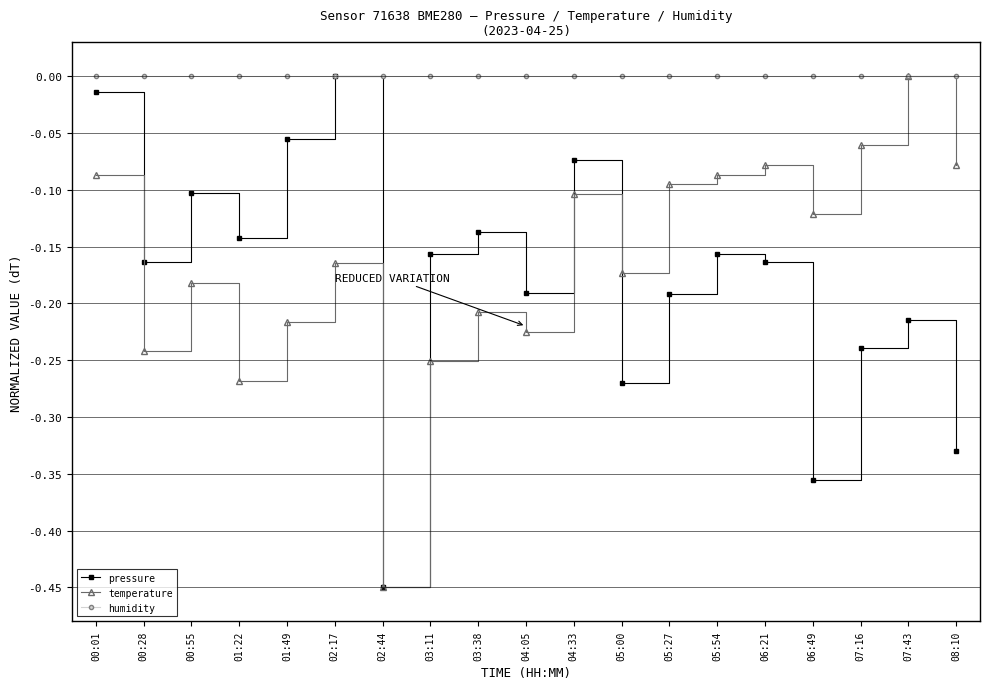

At which category is the sum across all series the highest?

00:01